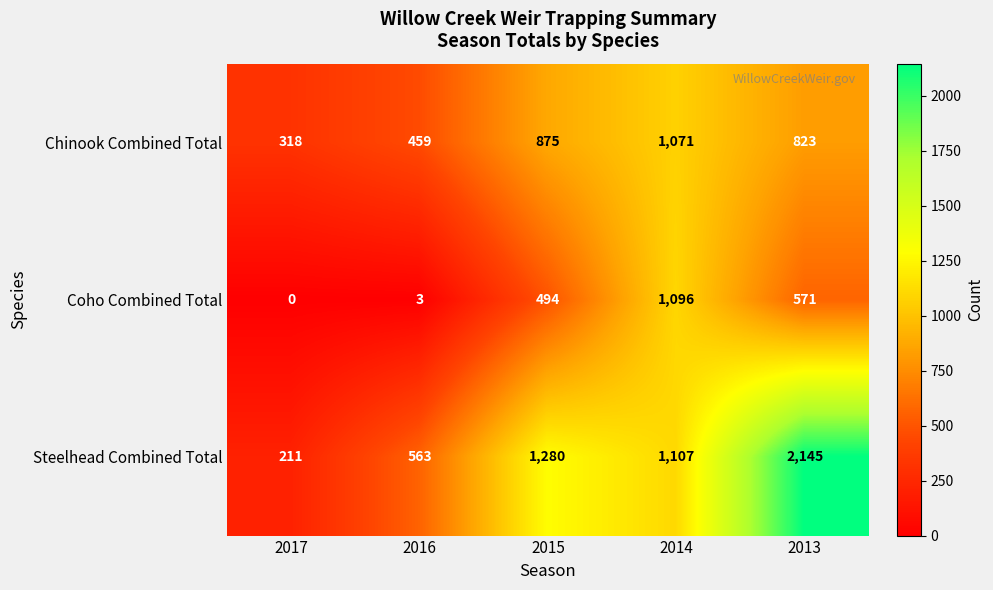

Count the number of data series in this chart.

3